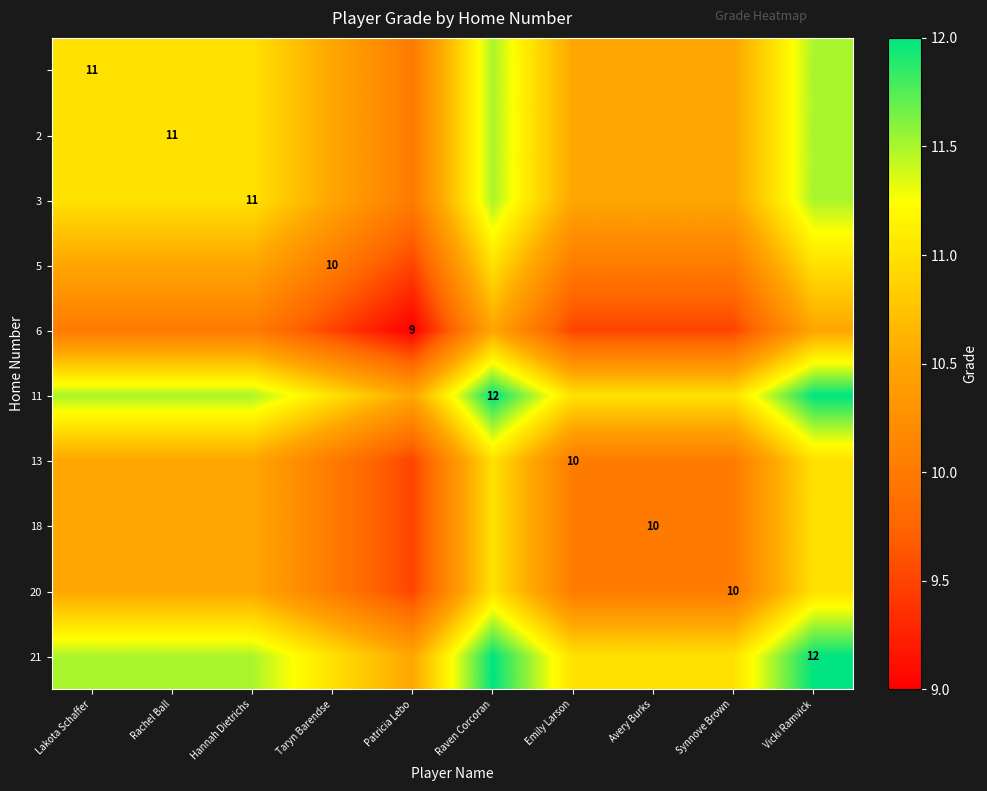

Is it true that 20 equals 10.0 at Synnove Brown?

True